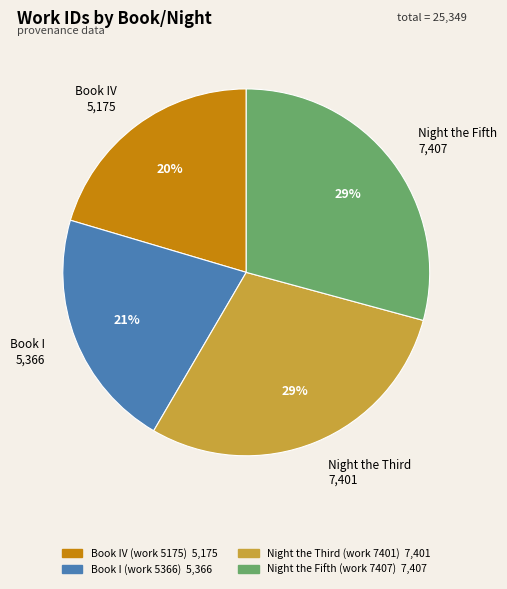

To the nearest percent, what is the difference between the Night the Fifth (work 7407) and Book IV (work 5175) slice percentages?

9%